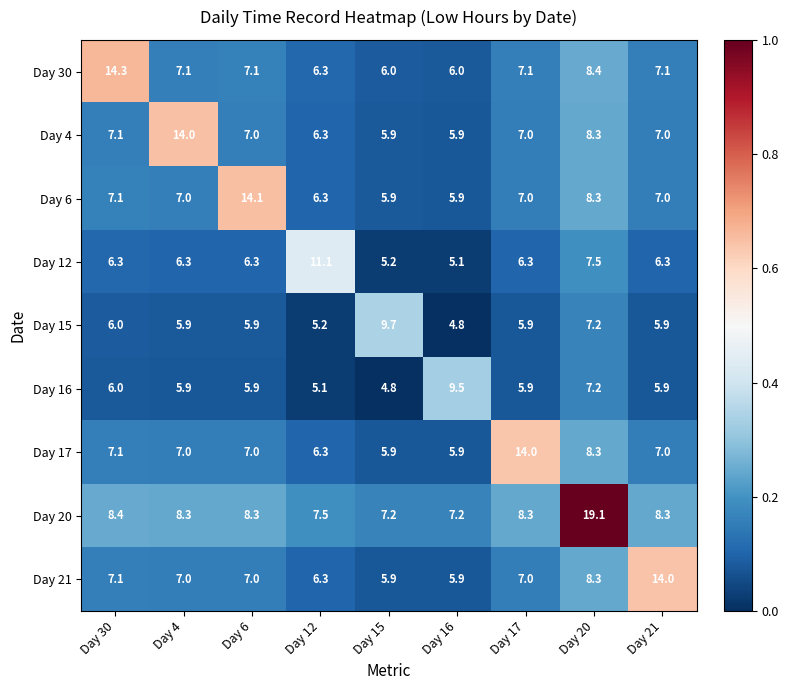

Is it true that Day 12 equals 4.1 at Day 30?

False